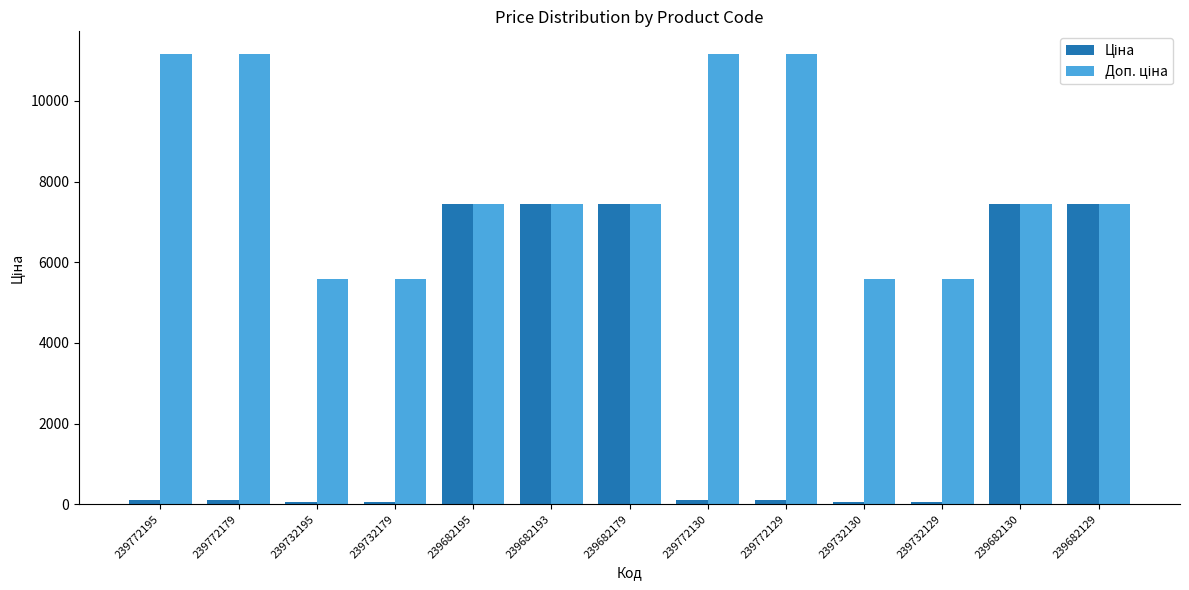

What is the maximum value shown in the chart?

11169.0